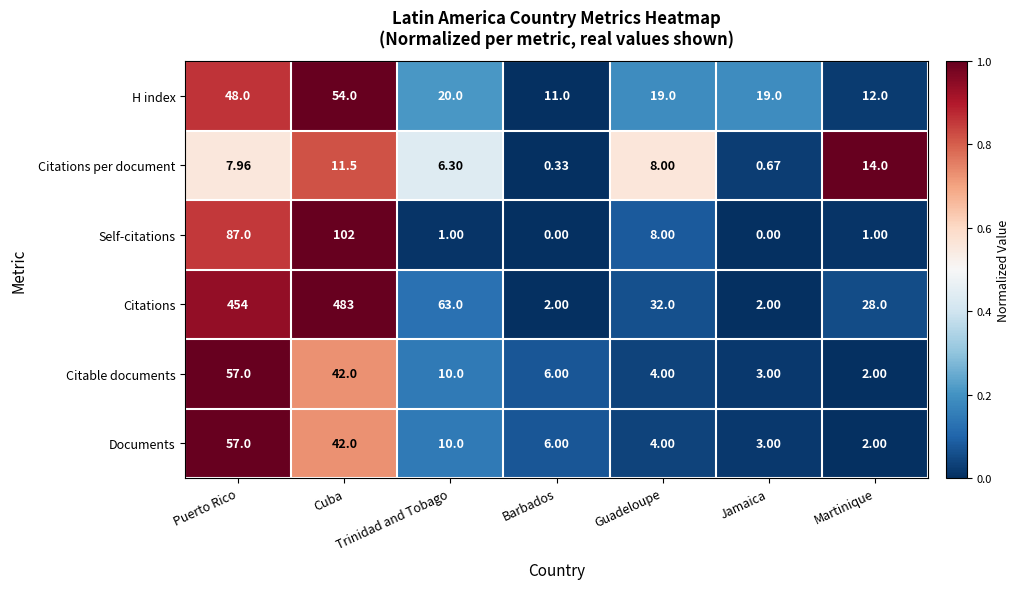

Which series has the widest spread of values?

Citations